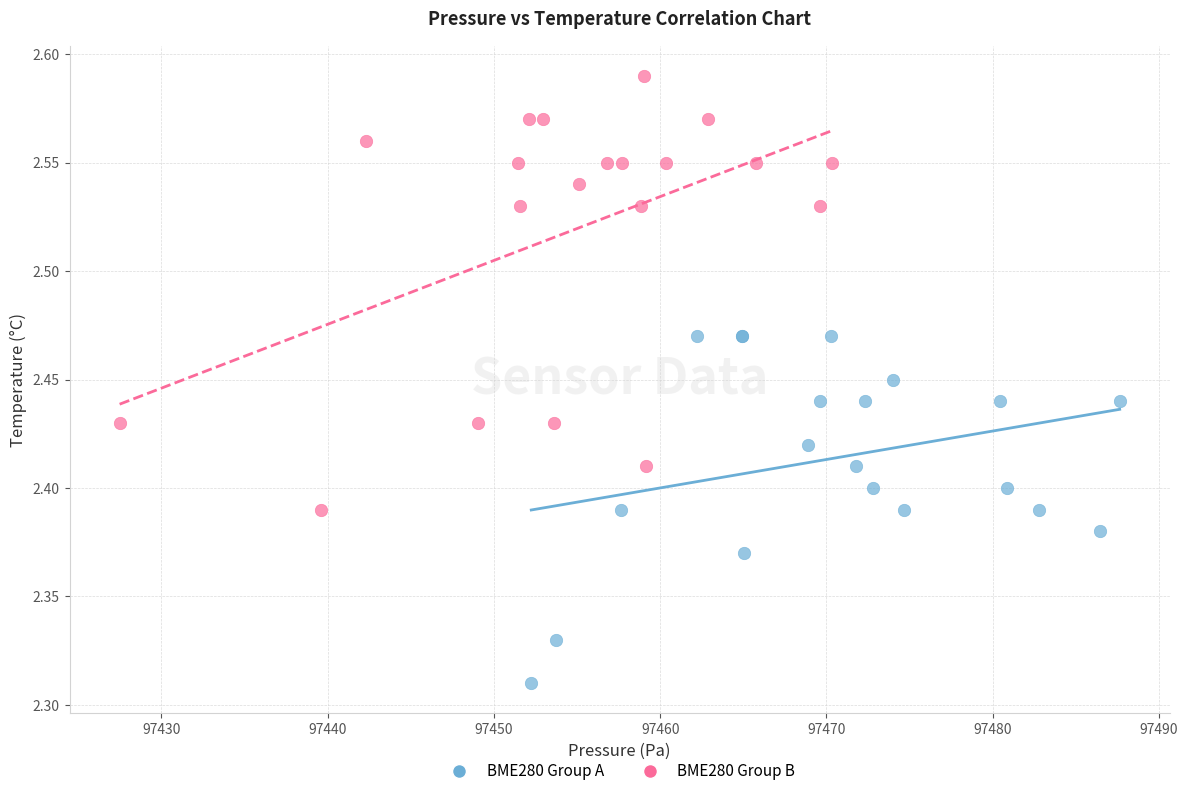

Which series contains the highest Y value?

BME280 Group B